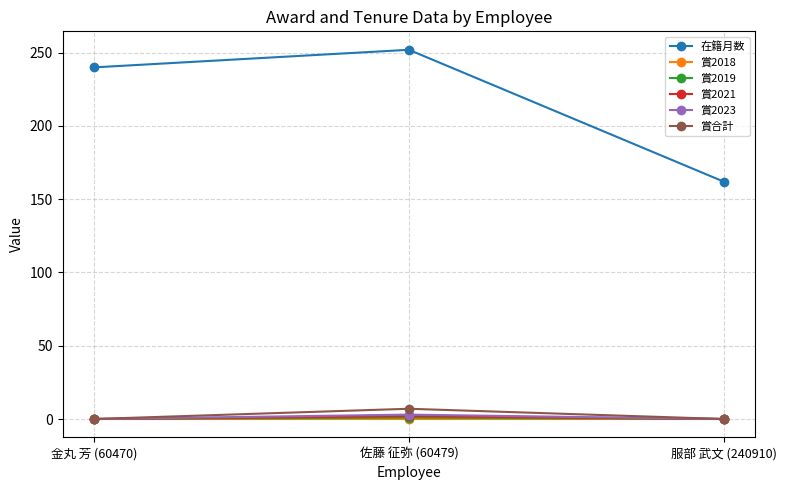

What is the greatest value displayed?

252